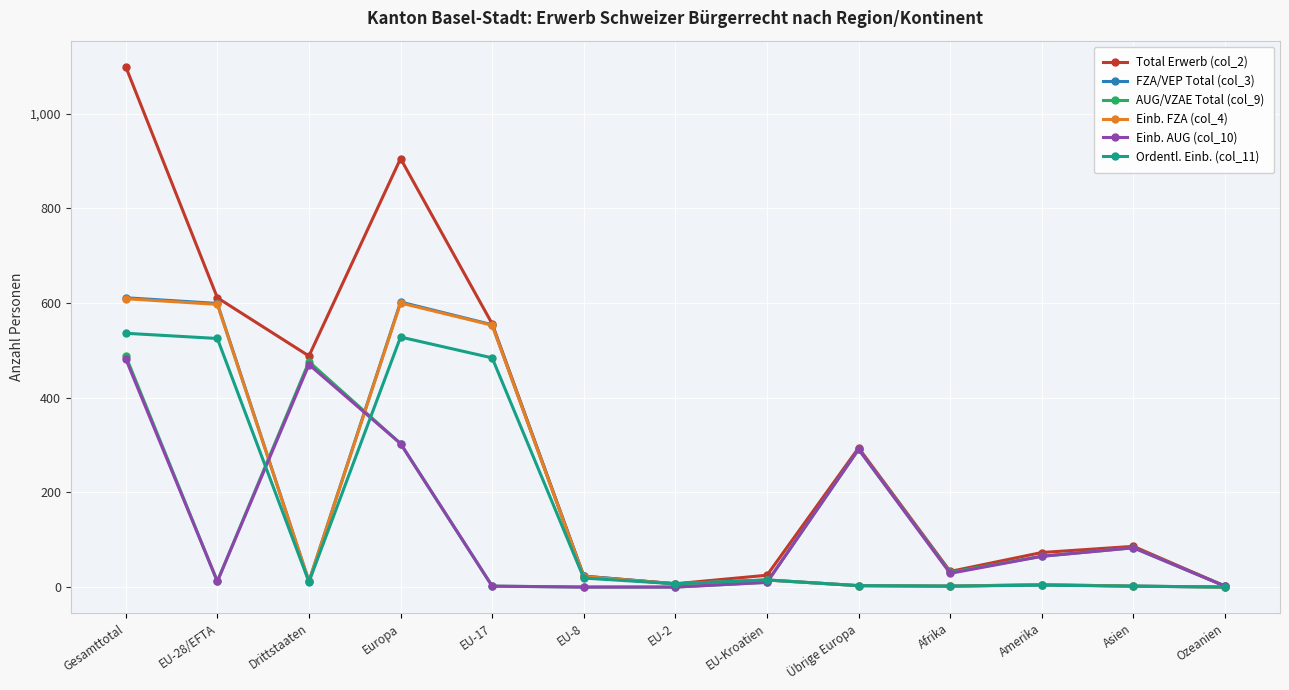

Which series changed the most between EU-28/EFTA and Ozeanien?

Total Erwerb (col_2)